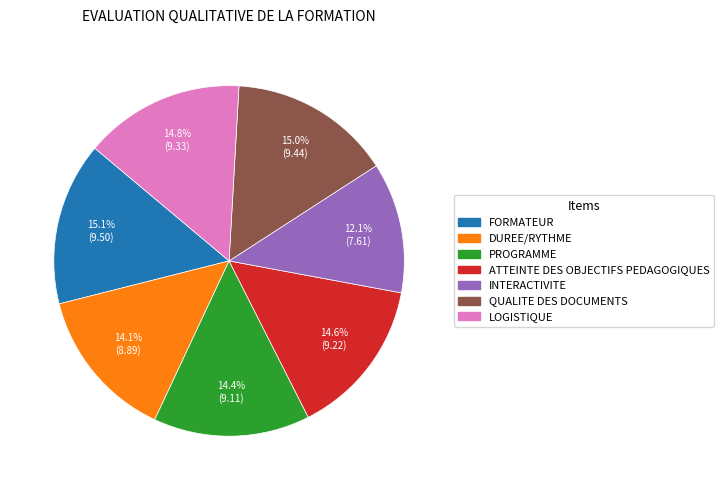

Do ATTEINTE DES OBJECTIFS PEDAGOGIQUES and INTERACTIVITE together represent more than half of the pie?

No